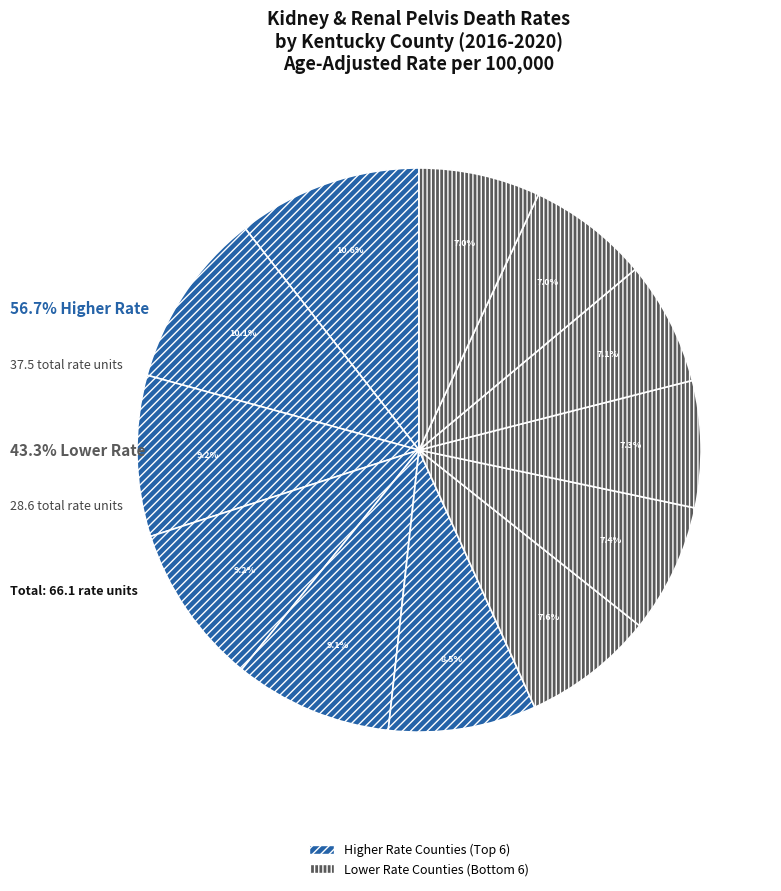

Which slice is the largest?

Scott County